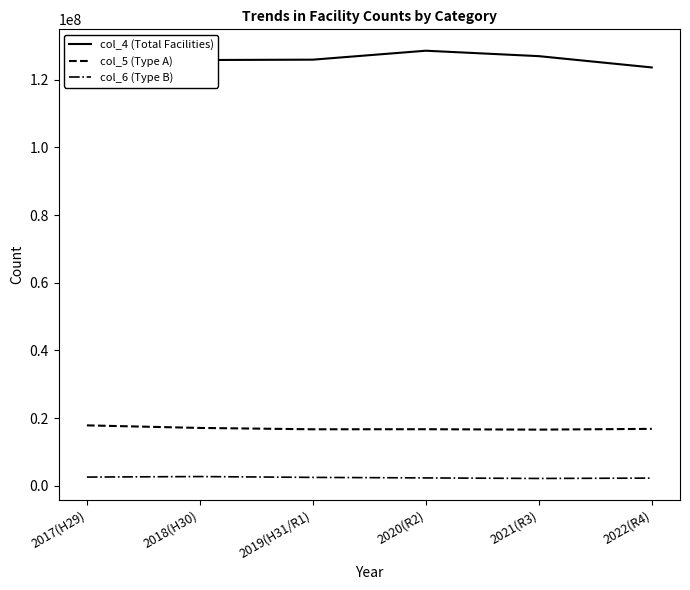

What is the value of the col_5 (Type A) point at the 4th from the left?

16691055